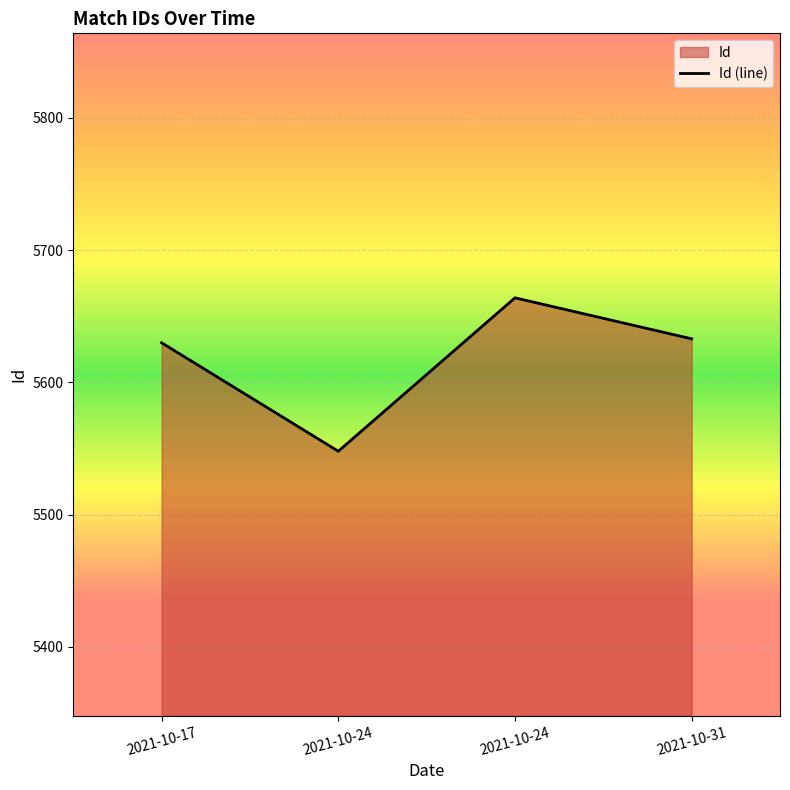

Approximately how many times larger is the value at 2021-10-24 compared to 2021-10-24?

1.0